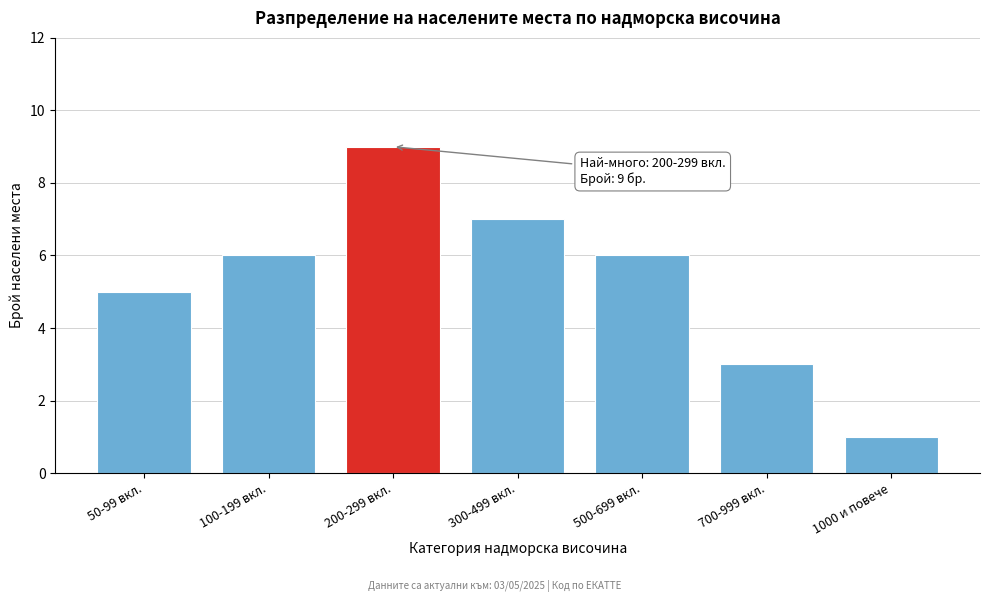

Reading right to left, what are all the values shown in this chart?

1	3	6	7	9	6	5